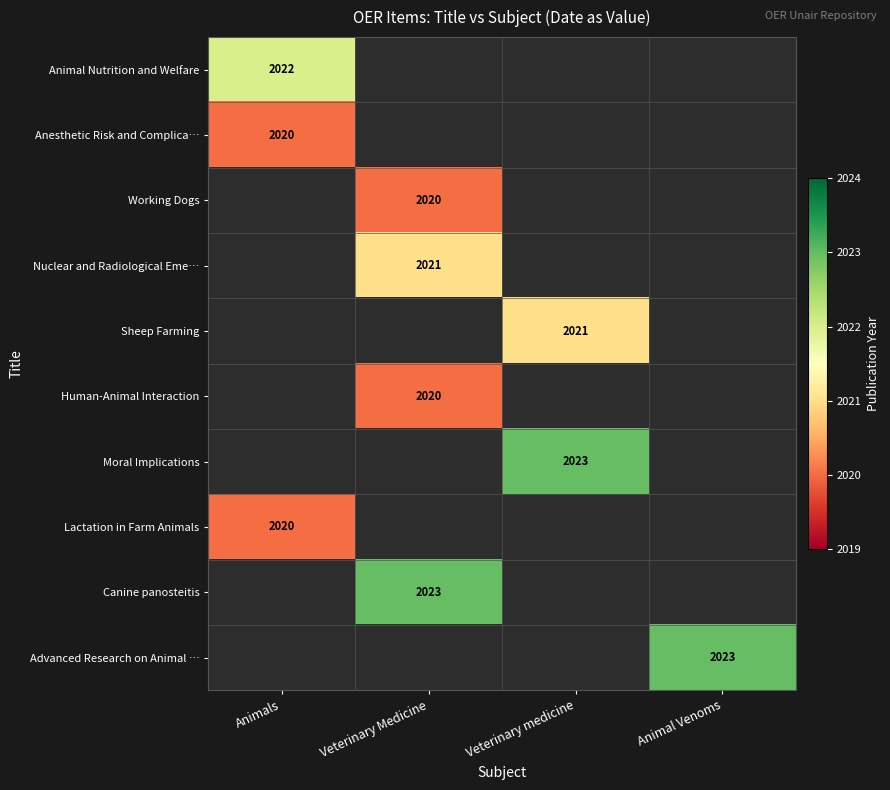

At which category does the chart reach its peak across all series?

Veterinary medicine